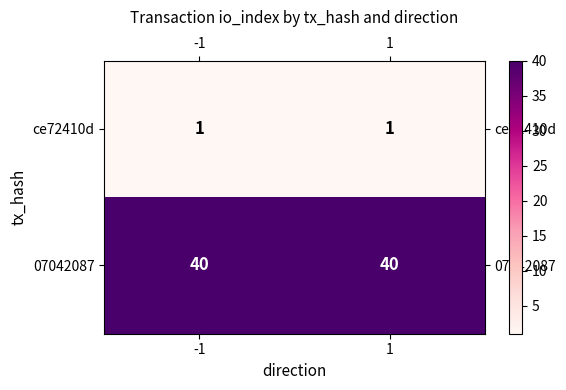

What is the highest value of the 07042087 series?

40